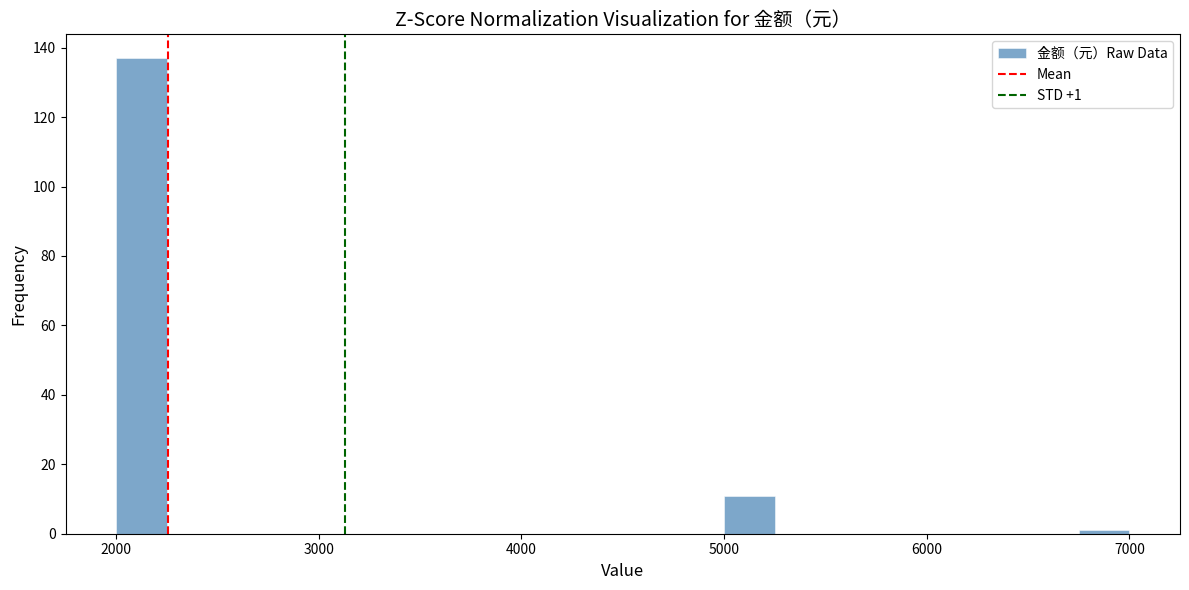

Around what value on the x-axis is the tallest bar? Give the approximate position of its centre, as read against the axis.

2100